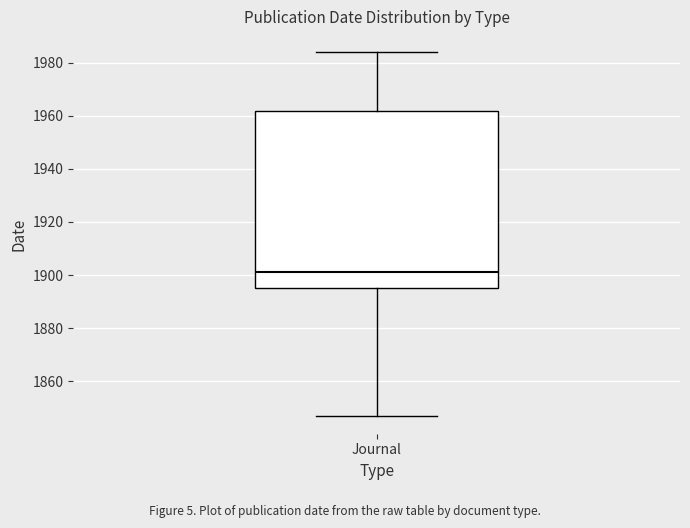

Where does the lower whisker of the box for Journal end on the y-axis? The values are not printed on the chart, so give them approximately, as read against the axis.

1848